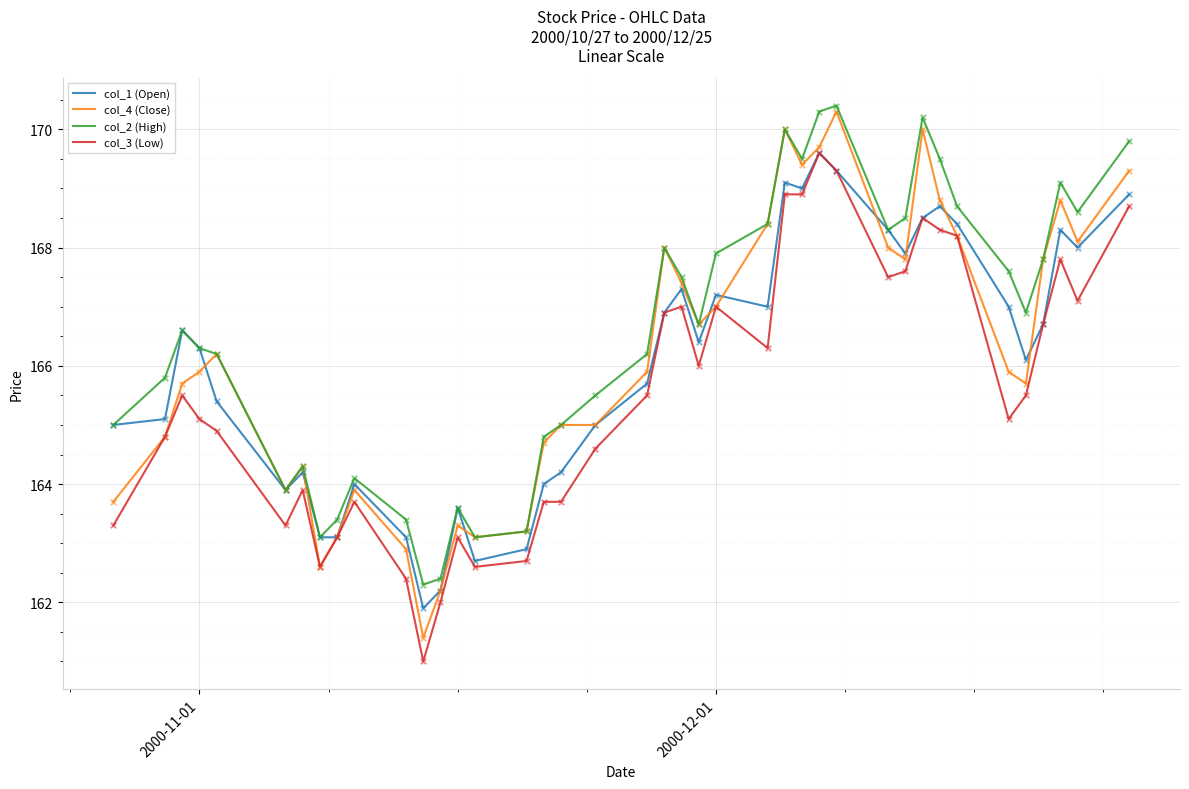

Which series has the widest spread of values?

col_4 (Close)